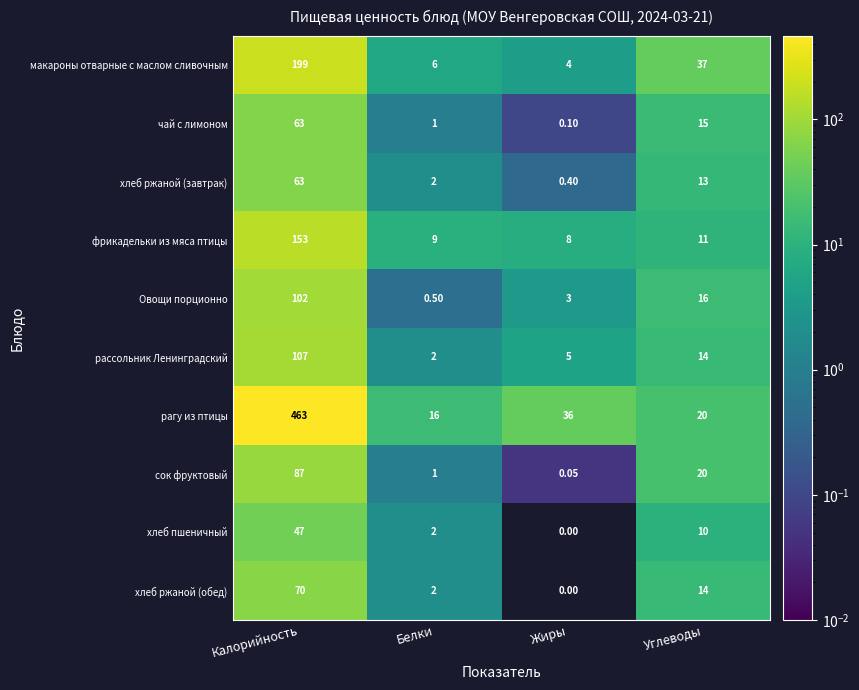

At which label is Овощи порционно closest to 51?

Углеводы